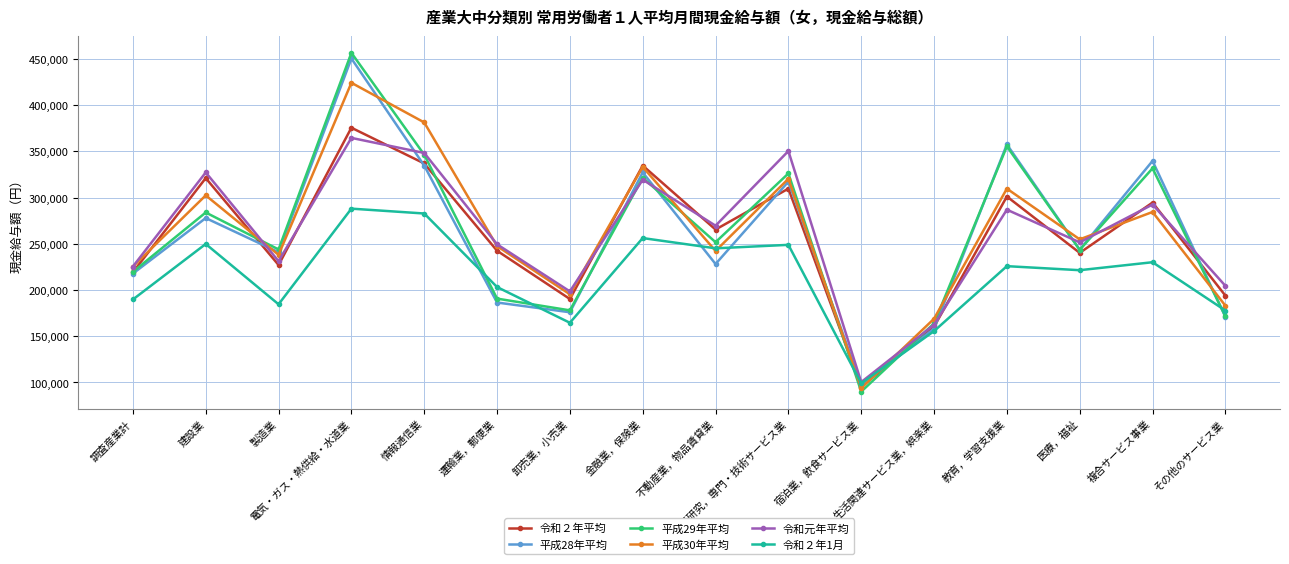

The value of 平成28年平均 at その他のサービス業 is 97246. True or false?

False